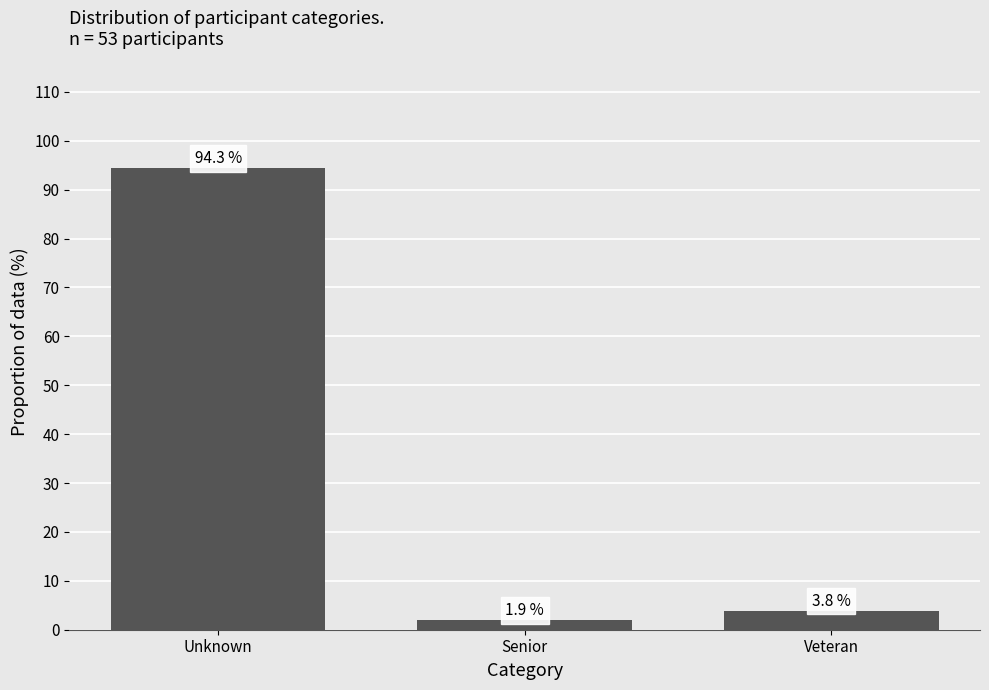

Reading left to right, extract all data points from this chart.

94.3	1.9	3.8